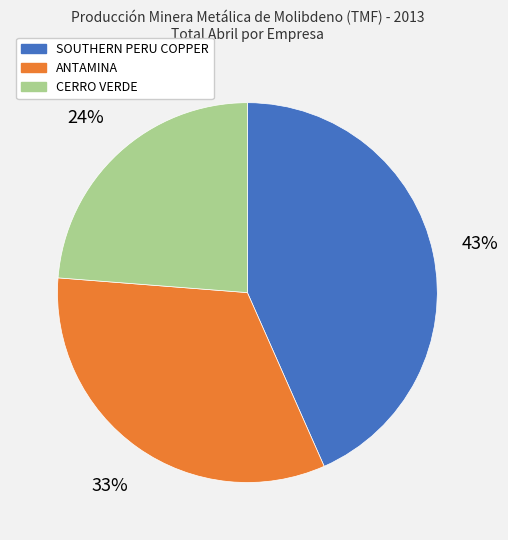

Rank the categories by value from lowest to highest.

CERRO VERDE, ANTAMINA, SOUTHERN PERU COPPER